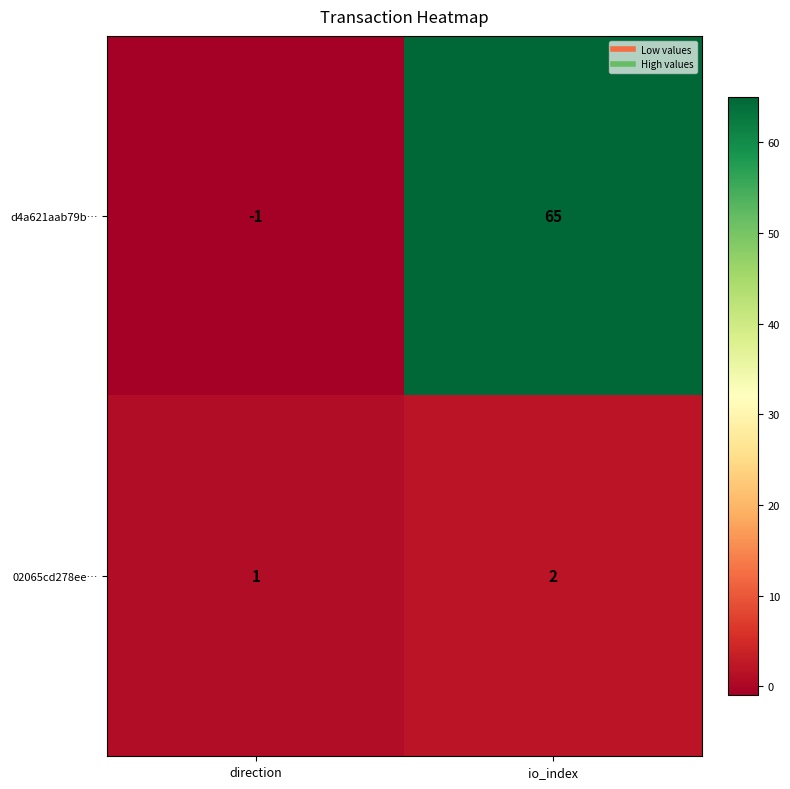

What is the sum of all d4a621aab79b… values?

64